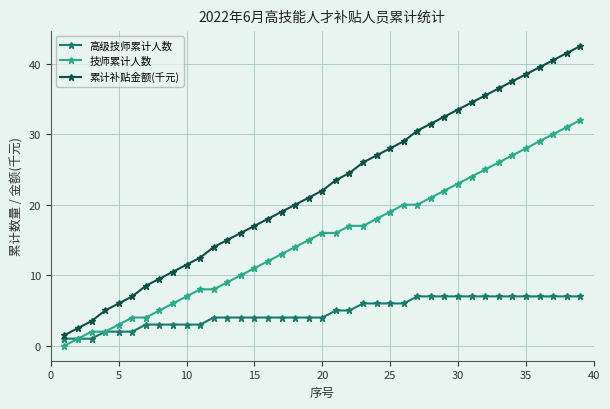

What are all the series names shown in the legend?

高级技师累计人数, 技师累计人数, 累计补贴金额(千元)